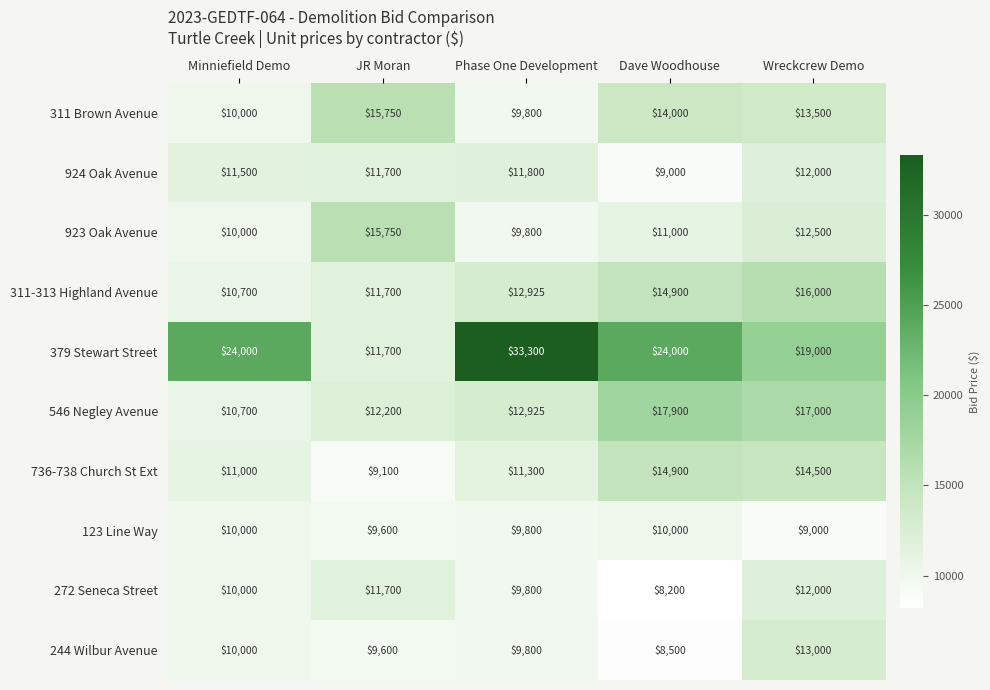

What is the spread (max minus min) of values at Minniefield Demo?

14000